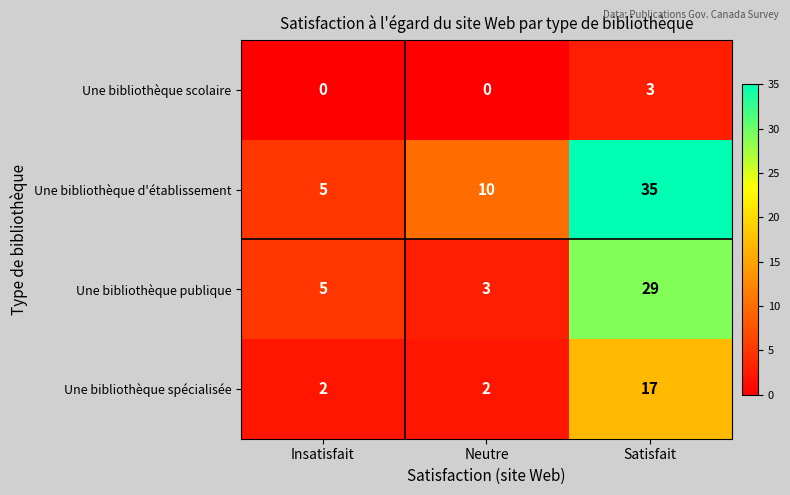

Rank the series by their average value, from highest to lowest.

Une bibliothèque d'établissement, Une bibliothèque publique, Une bibliothèque spécialisée, Une bibliothèque scolaire